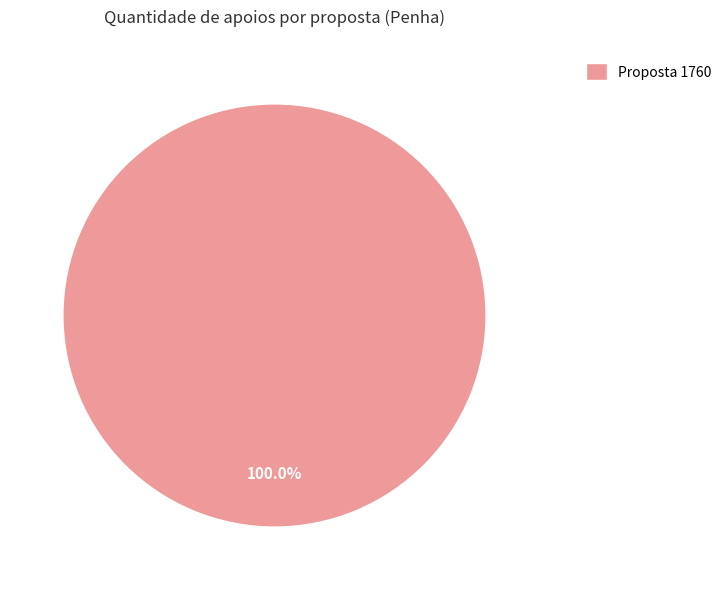

Which slice represents more than half of the pie?

Proposta 1760